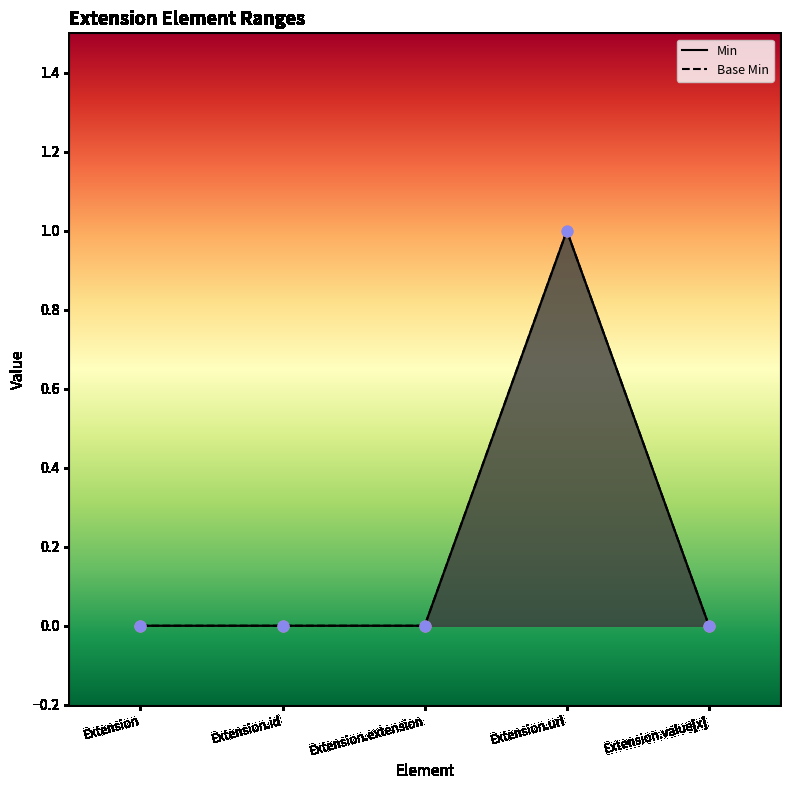

At which category is the sum across all series the highest?

Extension.url